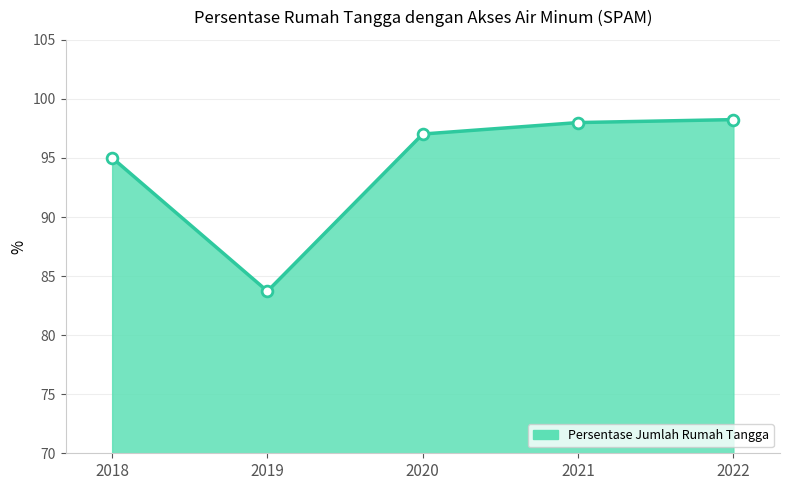

Which has a higher value, 2018 or 2020?

2020